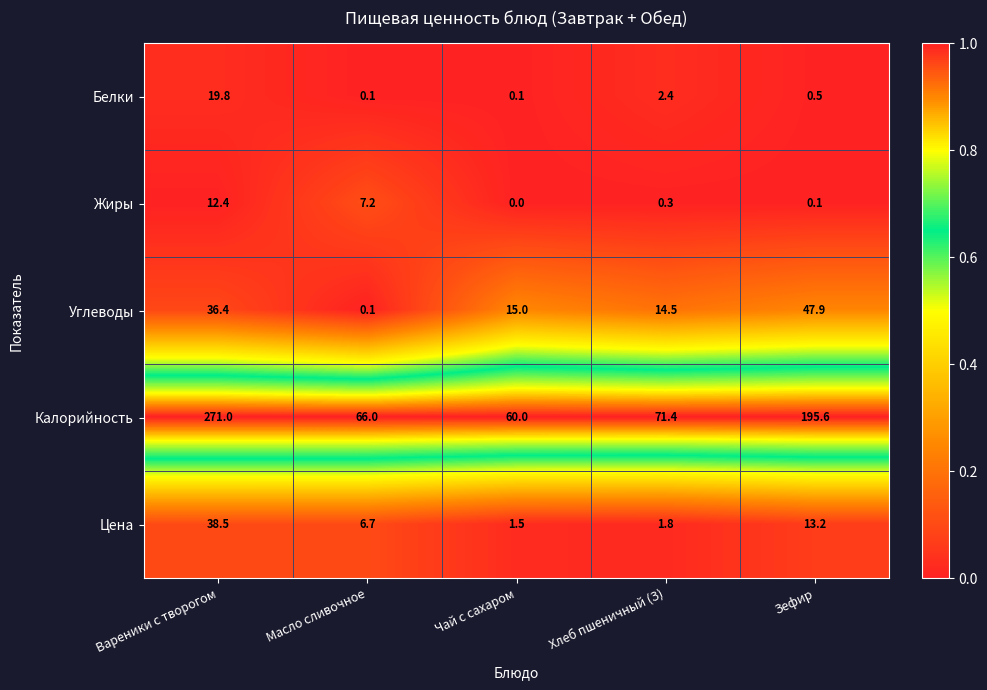

Between Вареники с творогом and Хлеб пшеничный (З), which series saw the biggest shift?

Калорийность